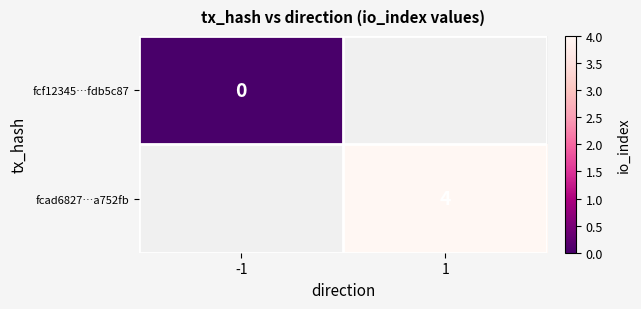

Which label corresponds to the smallest value in the chart?

-1